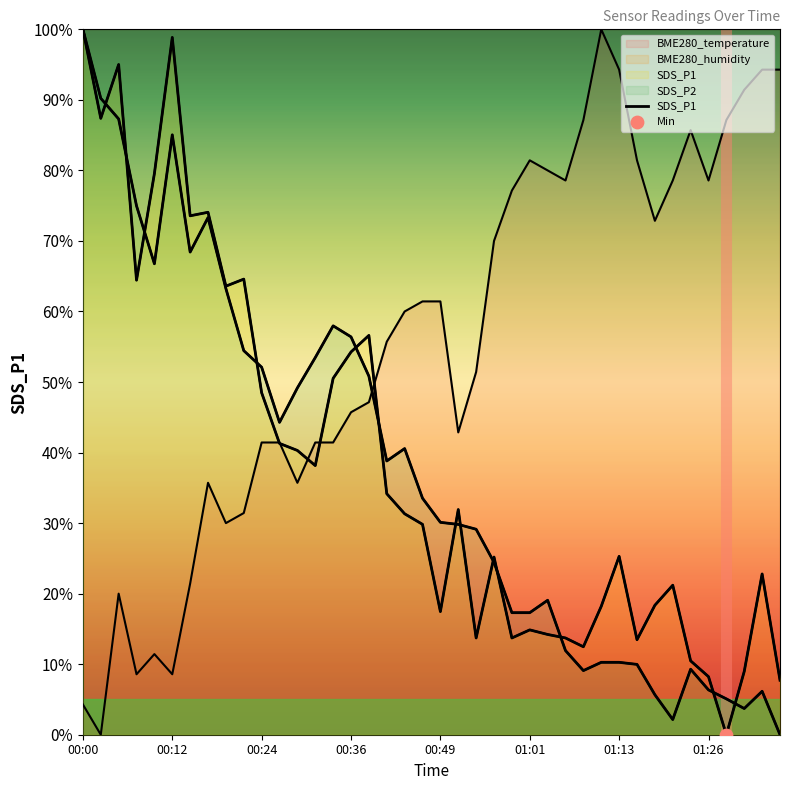

Which series contains the lowest Y value?

BME280_temperature